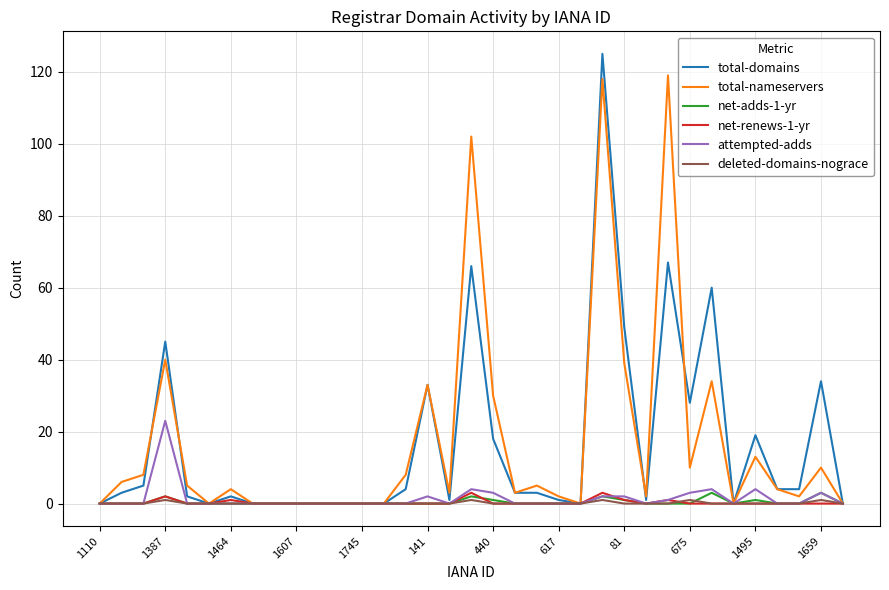

Which series has the largest range (max minus min)?

total-domains